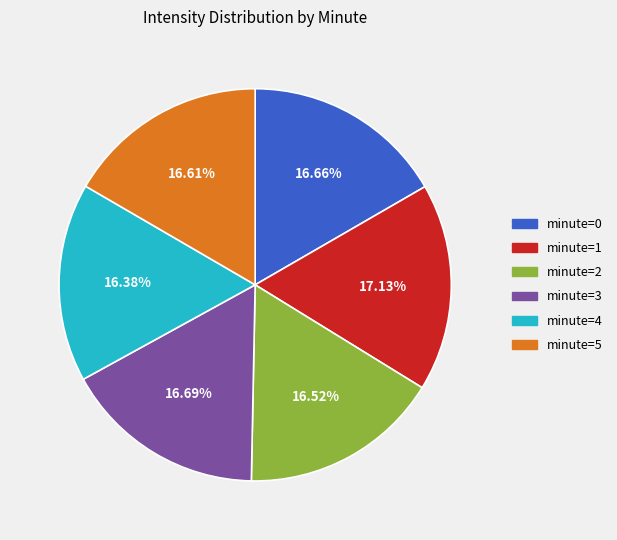

Is the sum of minute=3 and minute=1 greater than half?

No